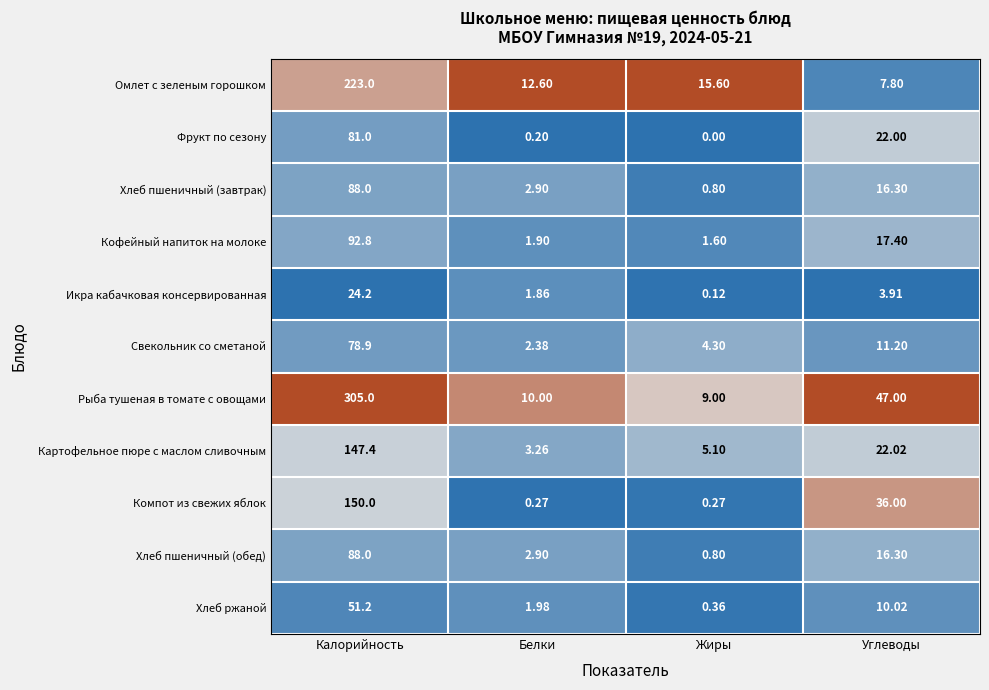

Which series changed the most between Белки and Углеводы?

Рыба тушеная в томате с овощами